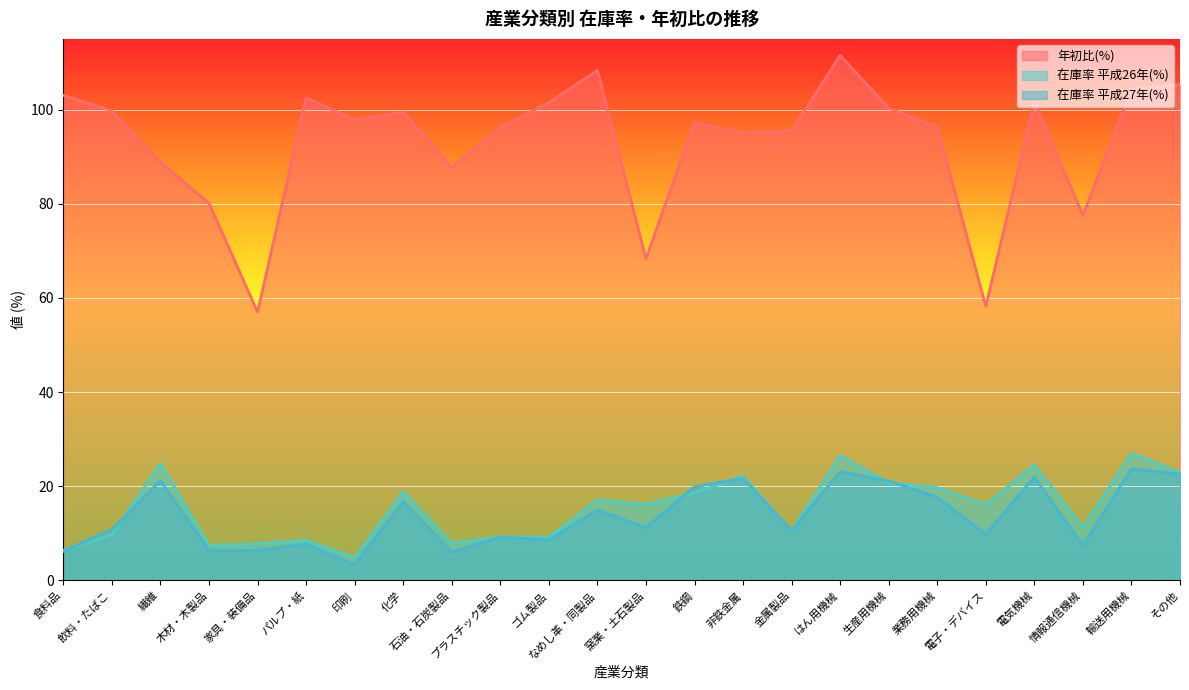

Which has a higher value, 印刷 or 業務用機械?

印刷